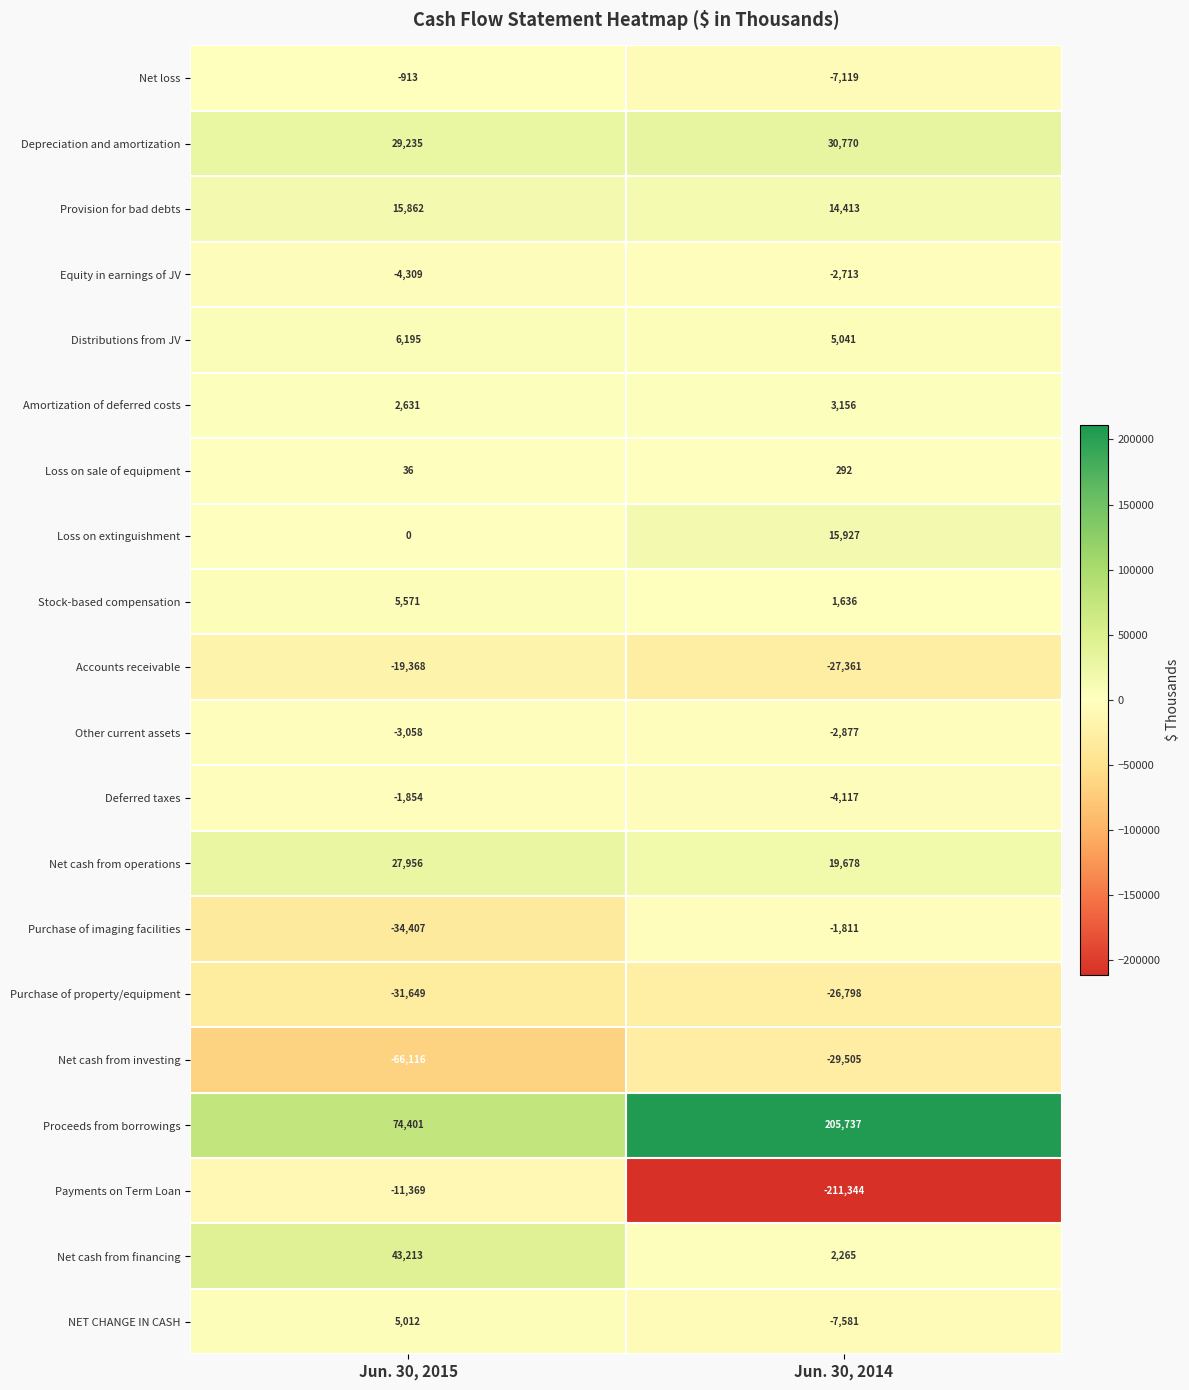

Is the value of Other current assets at Jun. 30, 2015 greater than the value of Distributions from JV at Jun. 30, 2015?

No